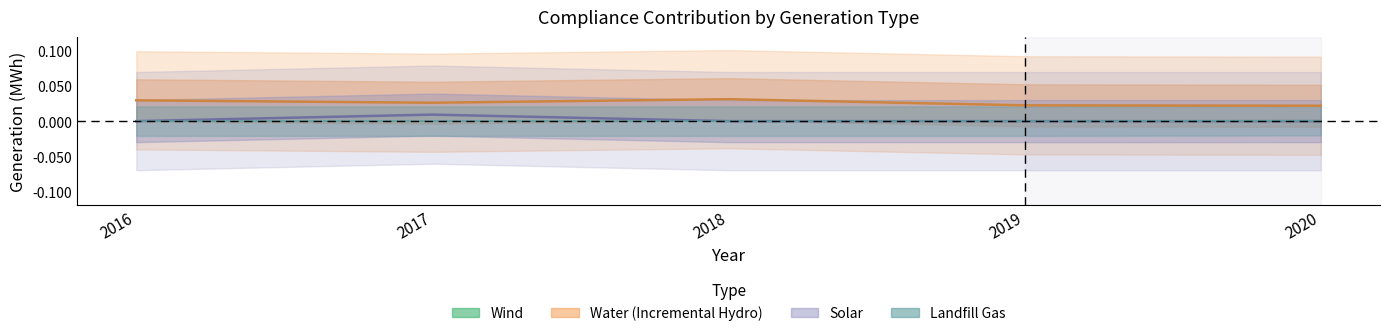

Which series changed the most between 2017 and 2020?

Wind